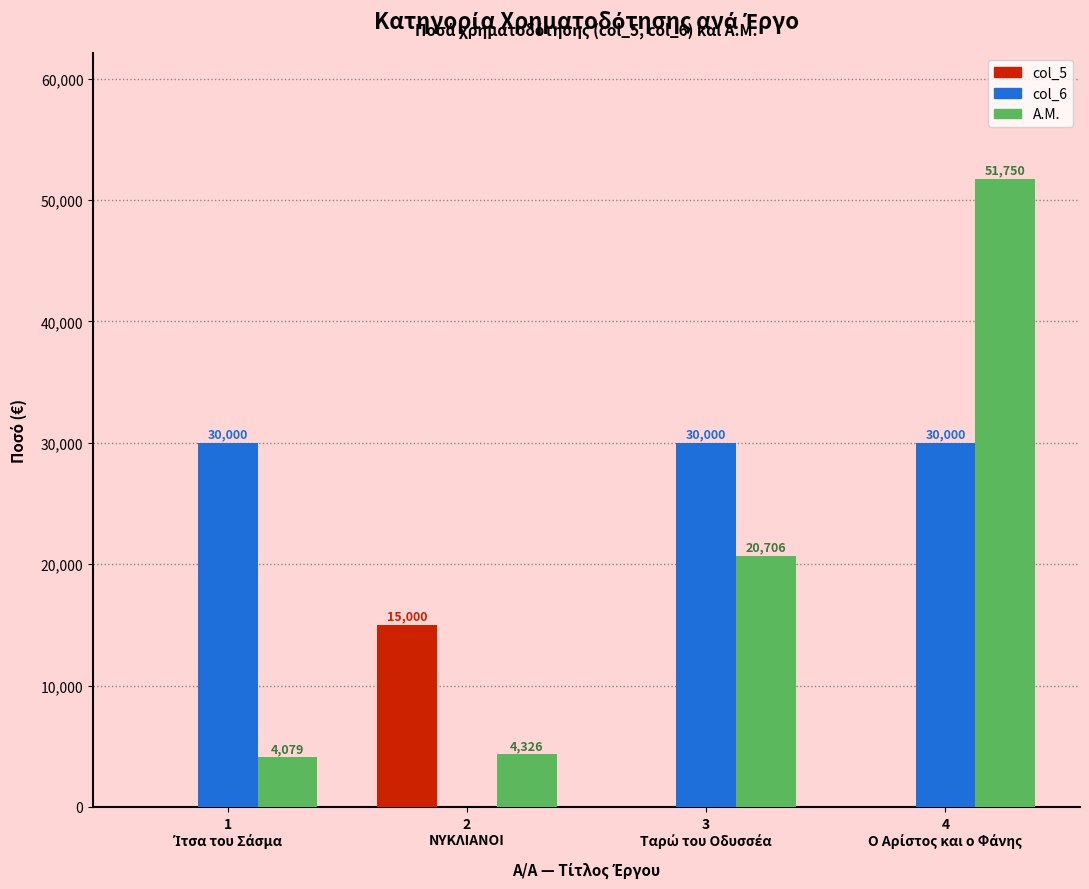

Reading right to left, what are all the values shown in this chart?

col_5: 0	0	15000	0
col_6: 30000	30000	0	30000
Α.Μ.: 51750	20706	4326	4079